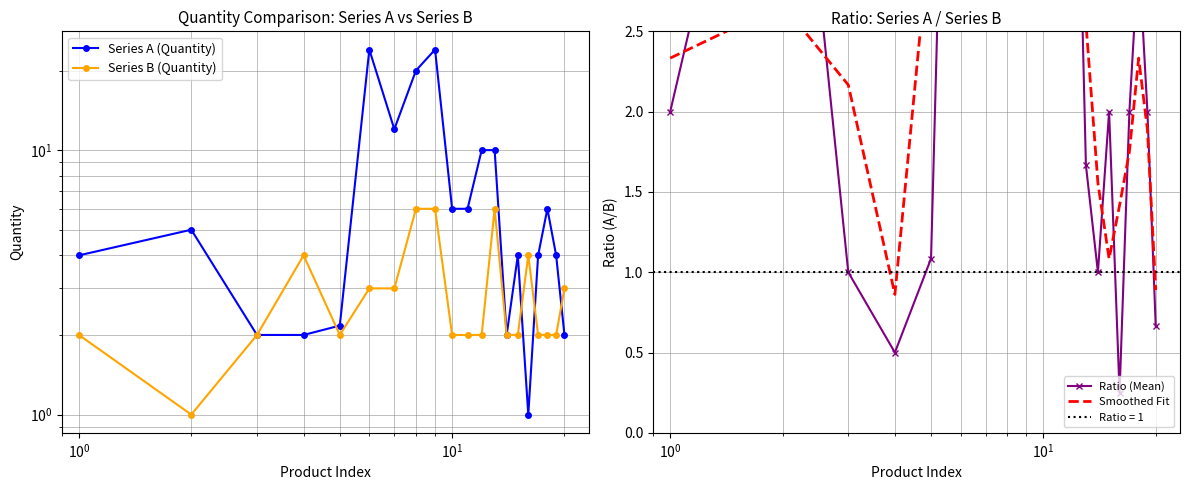

What is the smallest value displayed?

0.2